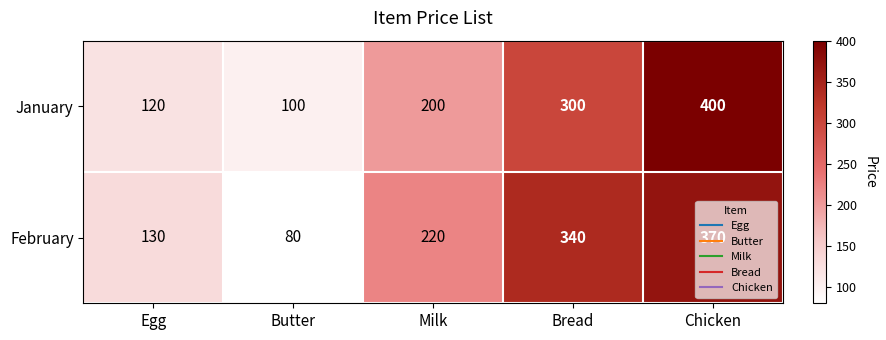

True or false: January has a value of 300 at Bread.

True